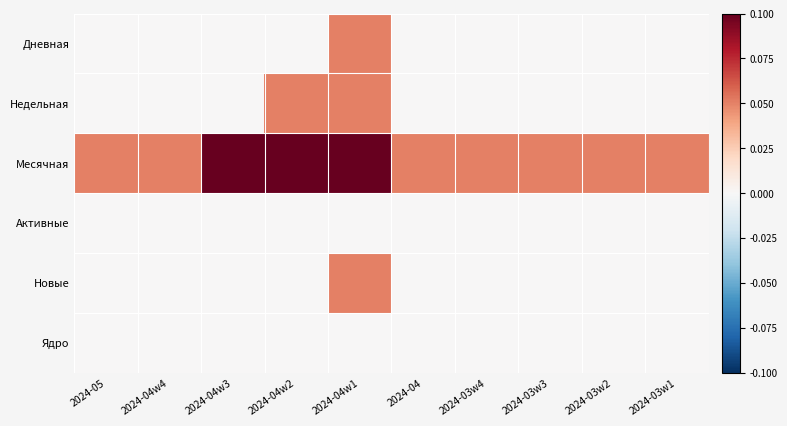

What is the total value across all series at 2024-04w1?

0.2